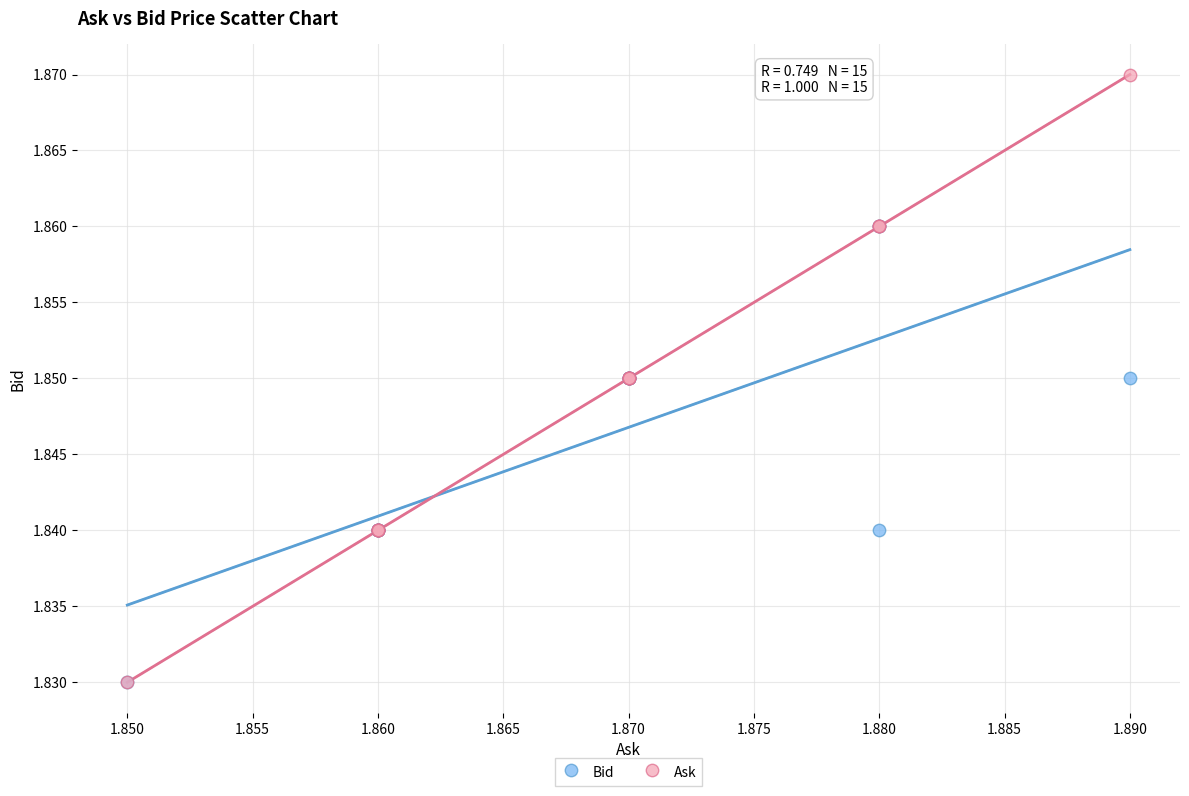

What are all the series names shown in the legend?

Bid, Ask